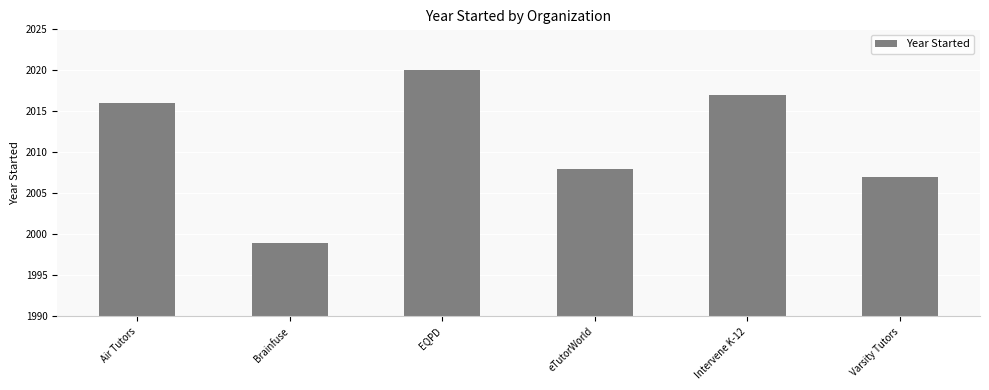

Reading left to right, list all the values displayed in this chart.

Air Tutors=2016	Brainfuse=1999	EQPD=2020	eTutorWorld=2008	Intervene K-12=2017	Varsity Tutors=2007